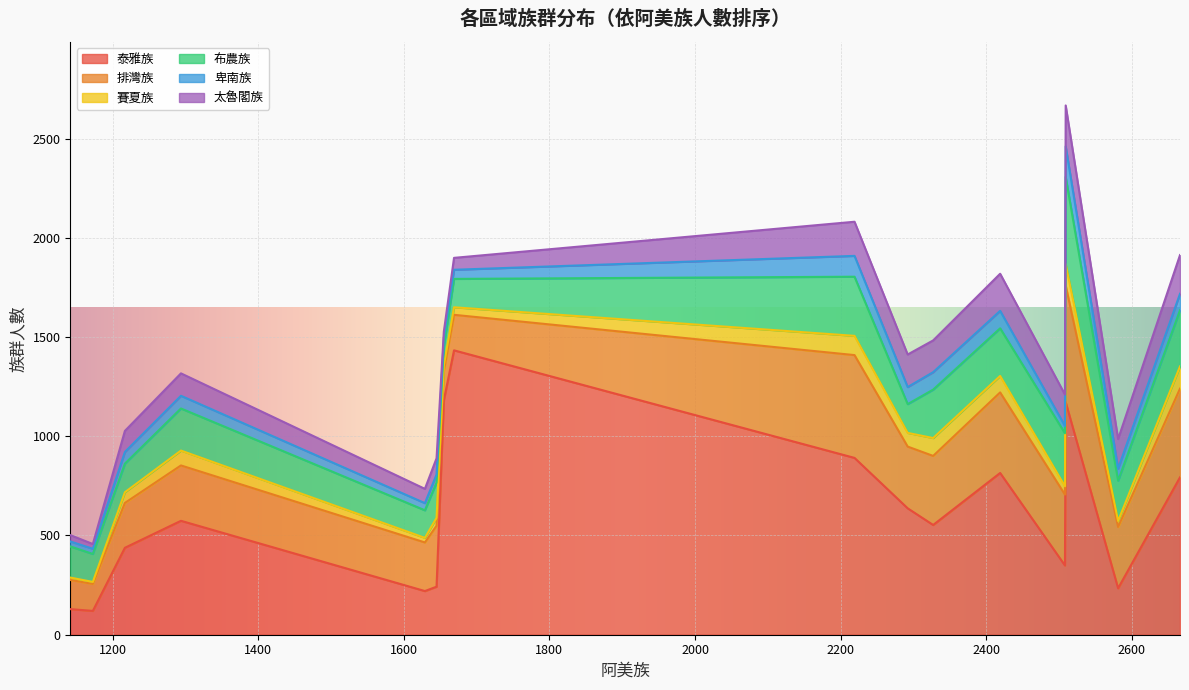

What is the lowest value of the 泰雅族 series?

120